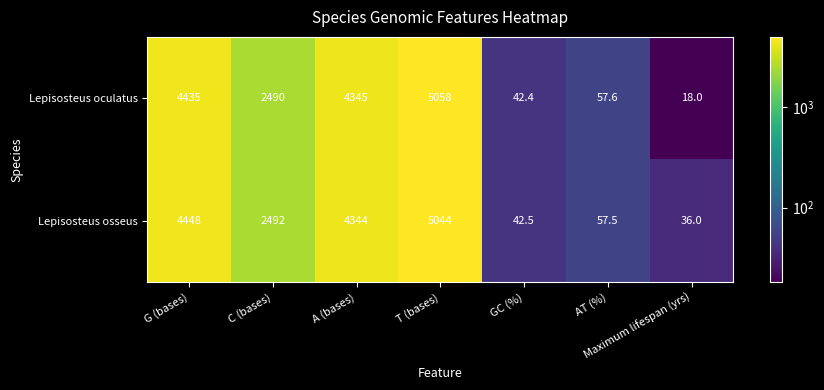

How many data points does each series have?

7